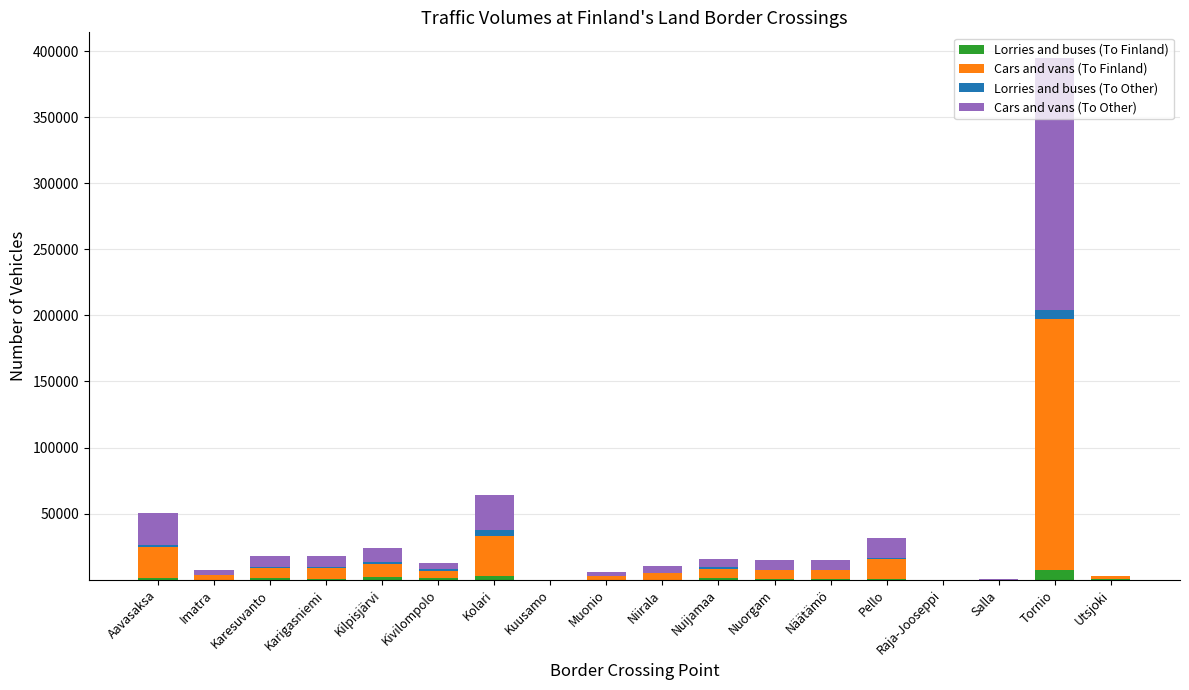

Does the chart contain stacked bars?

Yes